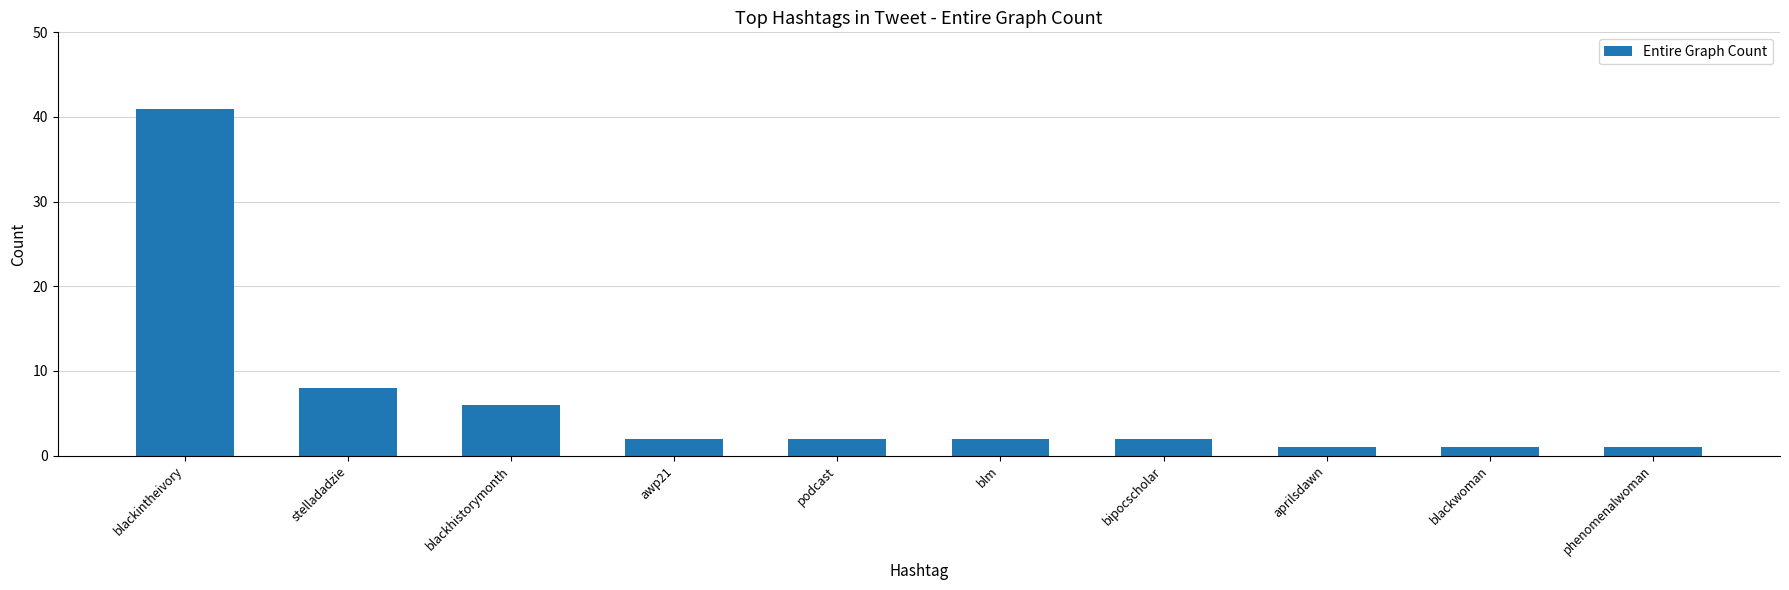

What position from the left is blackwoman?

9